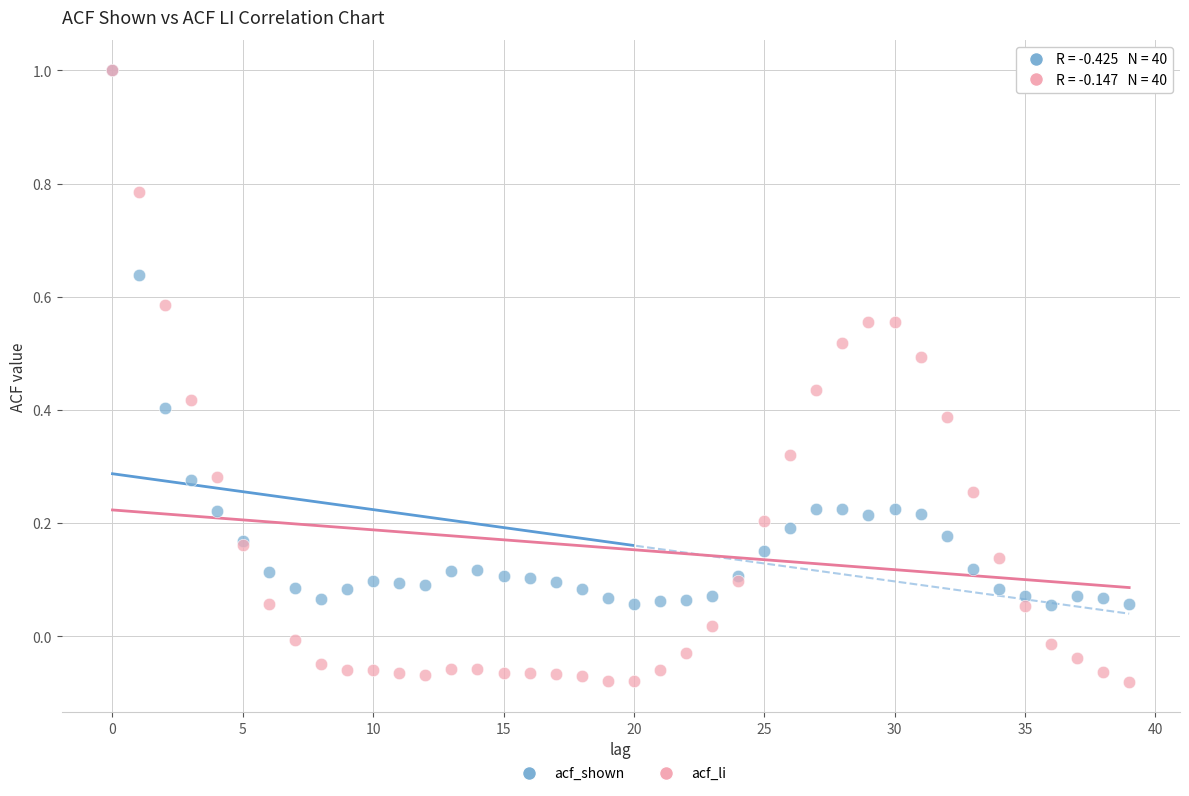

Which series reaches the minimum Y coordinate?

acf_li